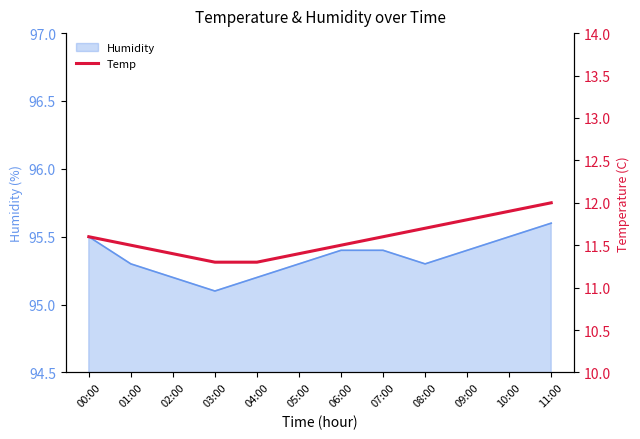

The value at 08:00 is 11.7. True or false?

True